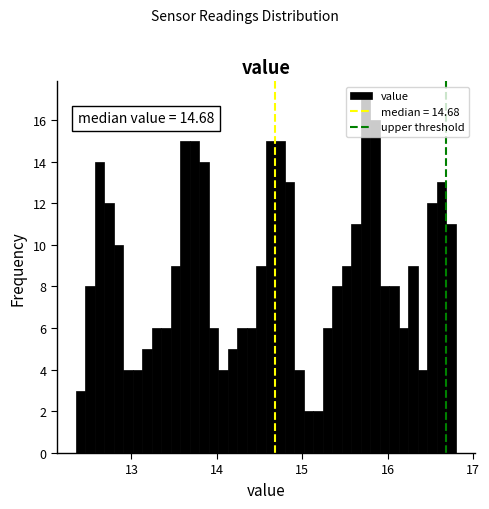

Around what value on the x-axis is the tallest bar? Give the approximate position of its centre, as read against the axis.

15.7